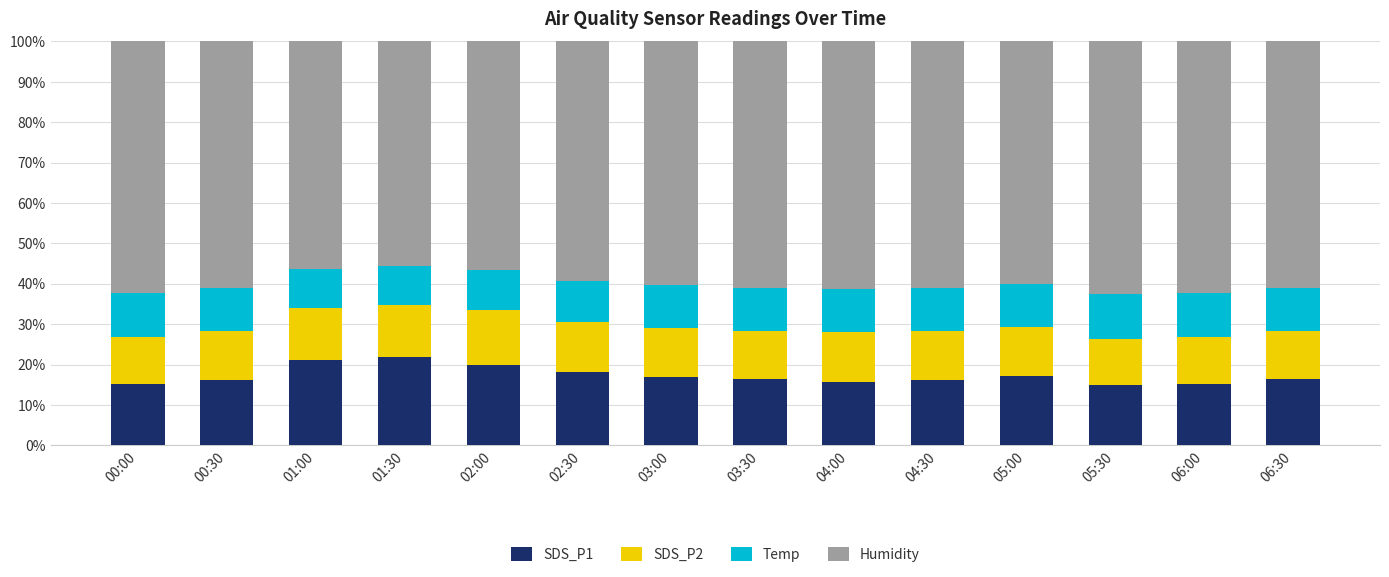

What is the difference between the second highest and second lowest values in the SDS_P1 series?

5.8